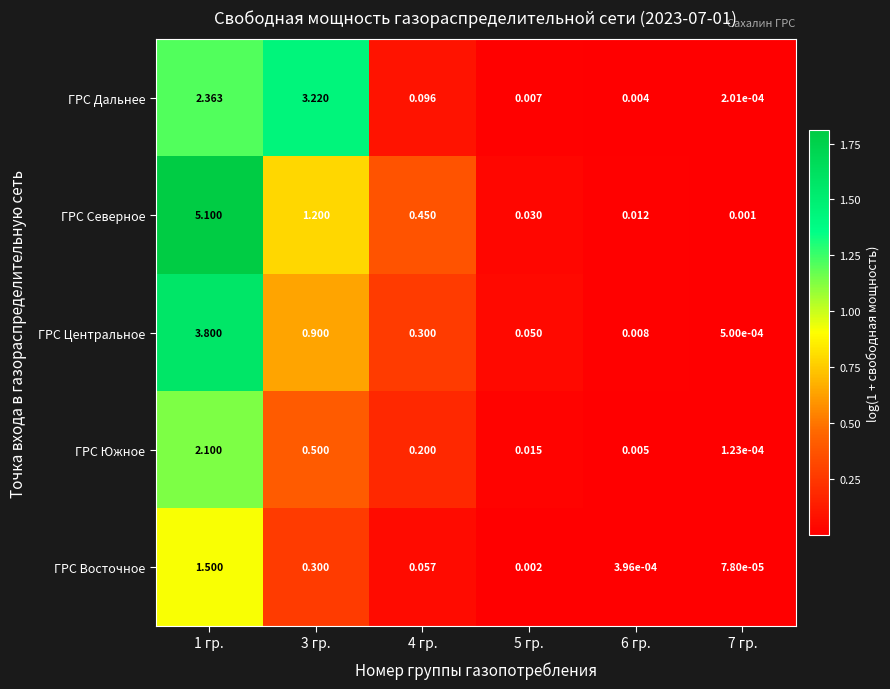

Rank the series at 4 гр. from highest to lowest value.

ГРС Северное, ГРС Центральное, ГРС Южное, ГРС Дальнее, ГРС Восточное